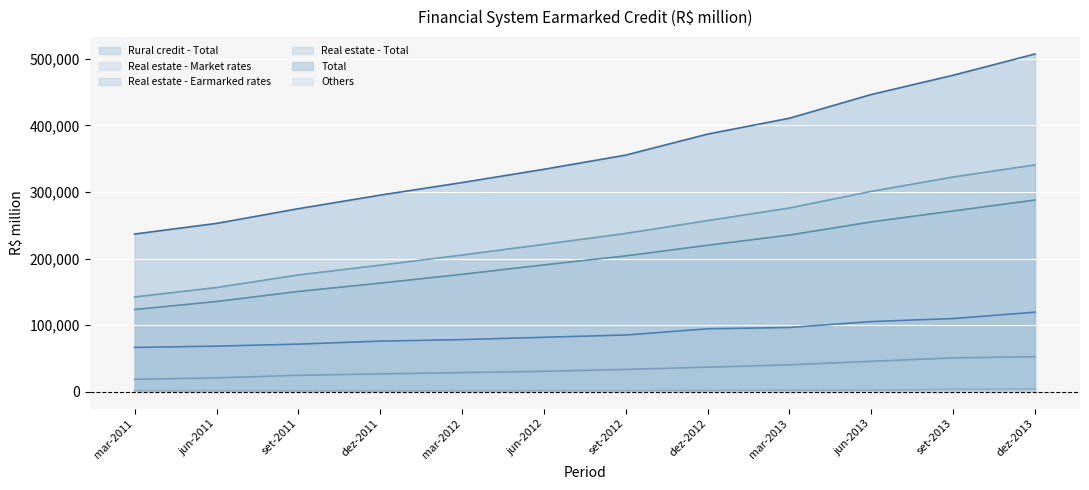

Which has a higher value, dez-2013 or mar-2013?

dez-2013